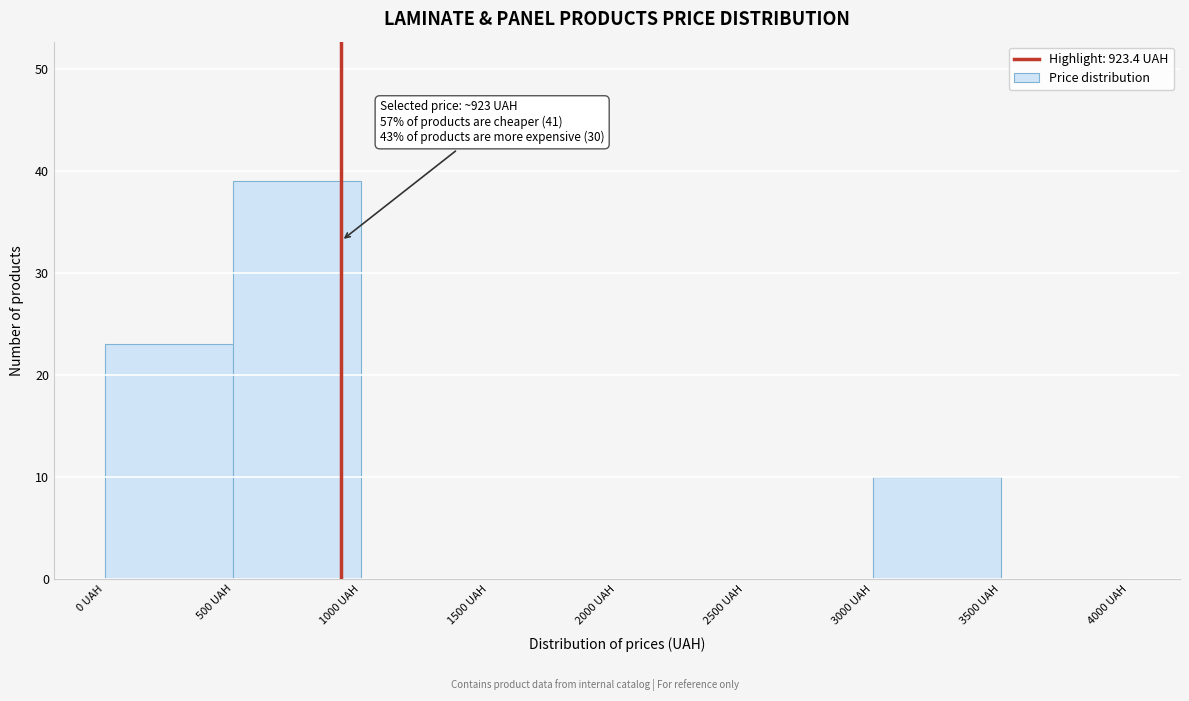

Over which range of the x-axis is the bar tallest?

500 to 1000